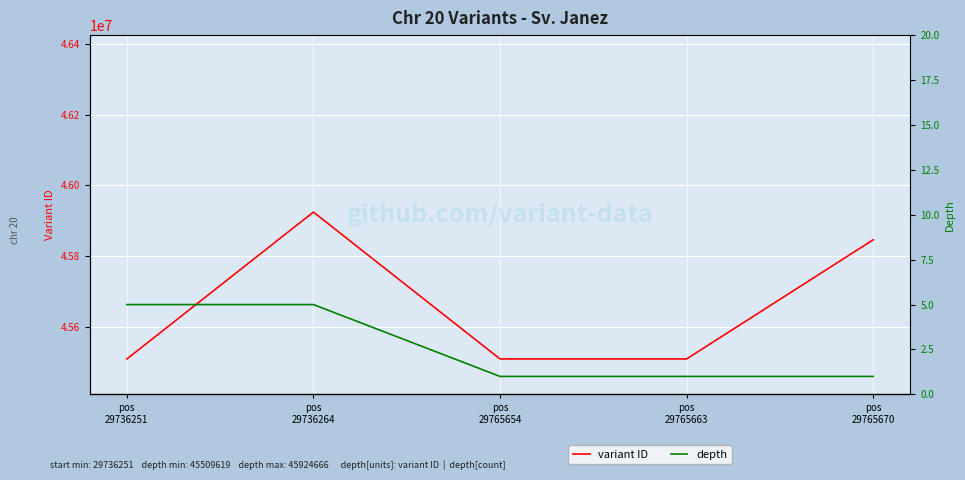

Reading right to left, list all the values displayed in this chart.

variant ID: pos
29765670=45846306	pos
29765663=45509702	pos
29765654=45509698	pos
29736264=45924666	pos
29736251=45509619
depth: pos
29765670=1	pos
29765663=1	pos
29765654=1	pos
29736264=5	pos
29736251=5